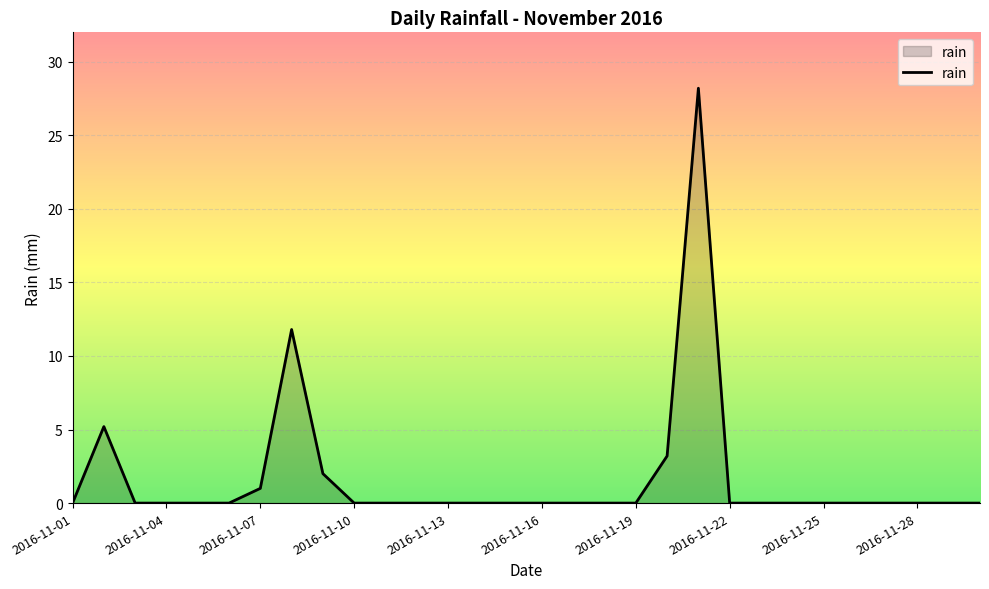

What is the maximum value shown in the chart?

28.2